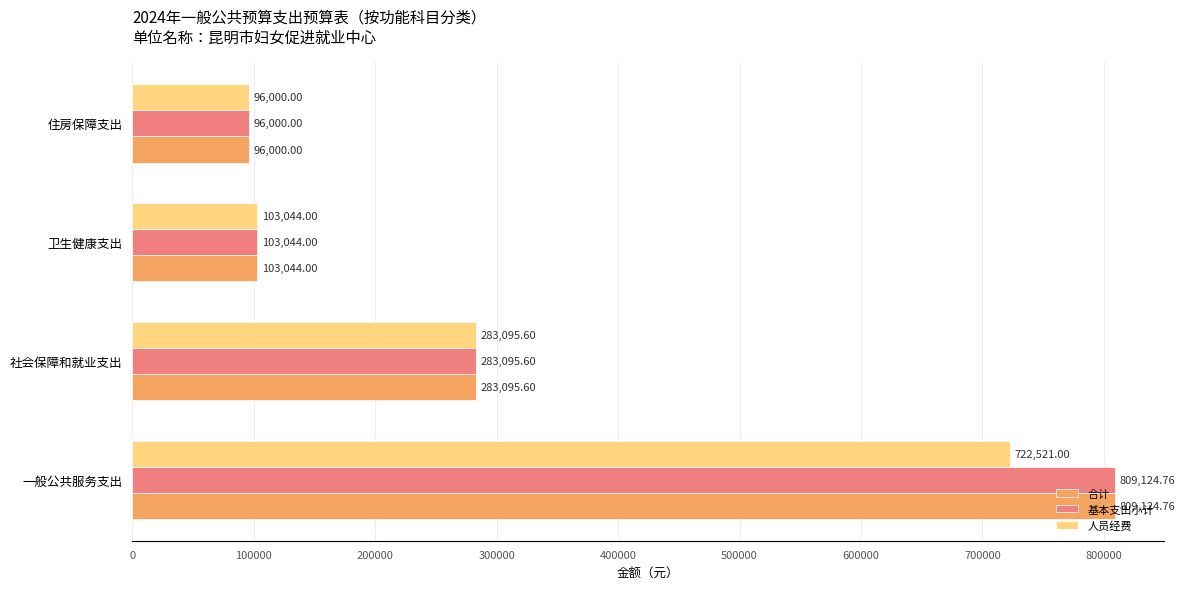

Which category has the highest value across all series?

一般公共服务支出